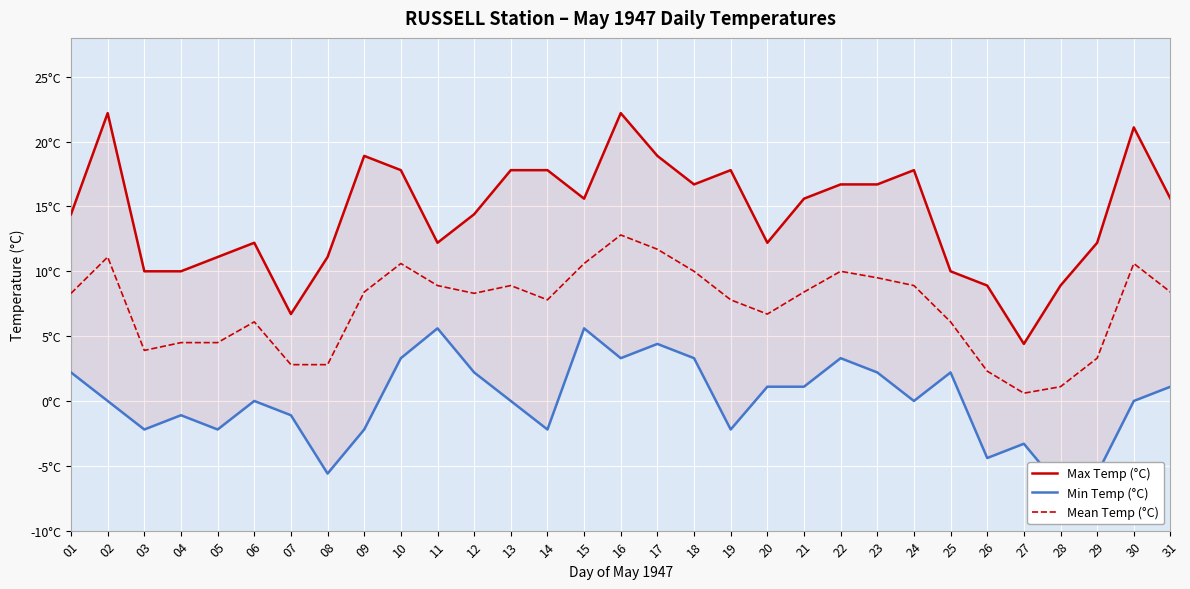

Rank the series by their maximum value, from highest to lowest.

Max Temp (°C), Mean Temp (°C), Min Temp (°C)